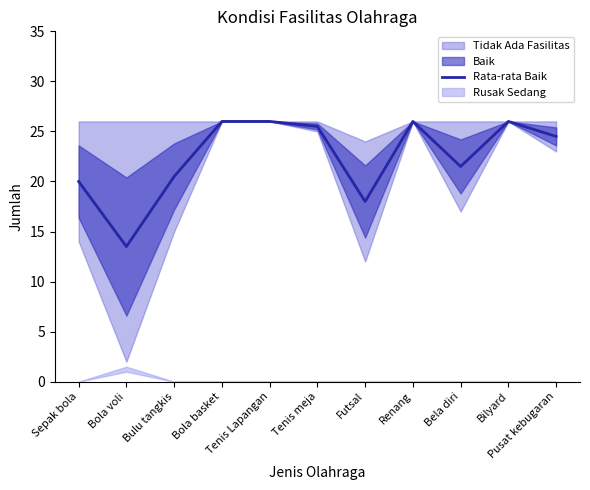

Where is the data nearest to the value 19?

Sepak bola